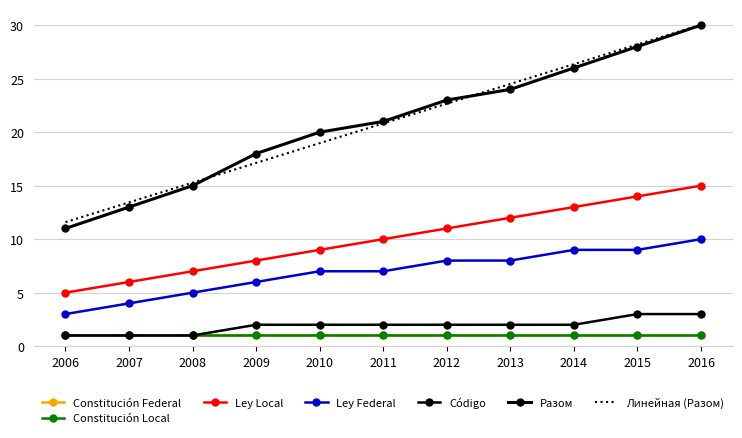

True or false: Ley Federal and Código cross at least once.

False